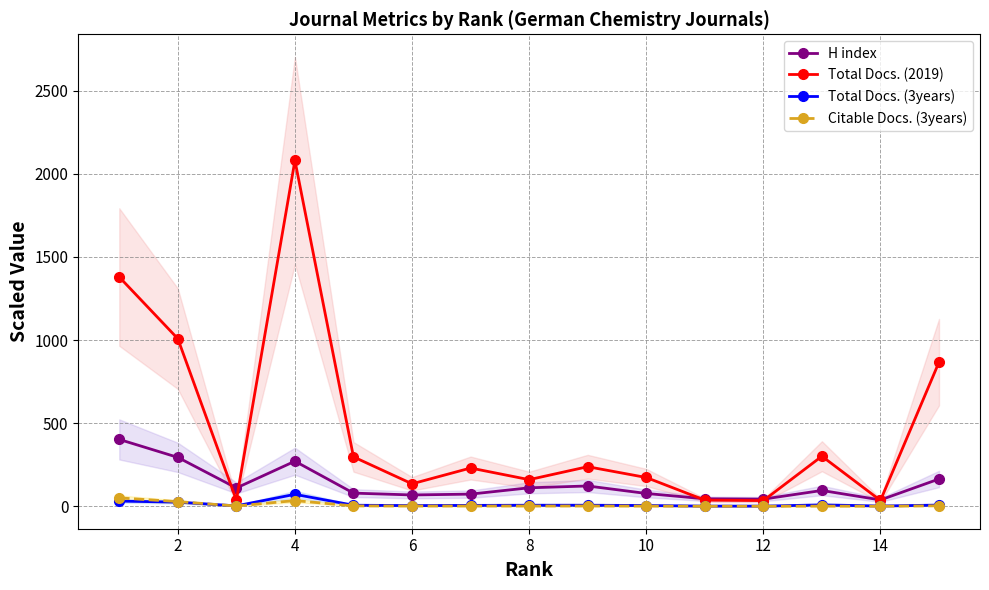

What is the sum of all Citable Docs. (3years) values?

126.4